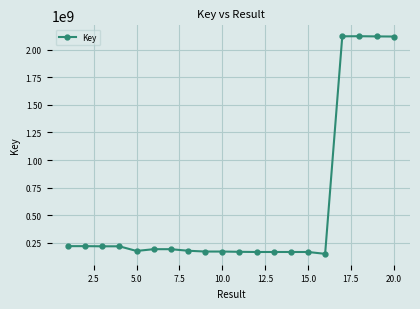

What is the greatest value displayed?

2120340865